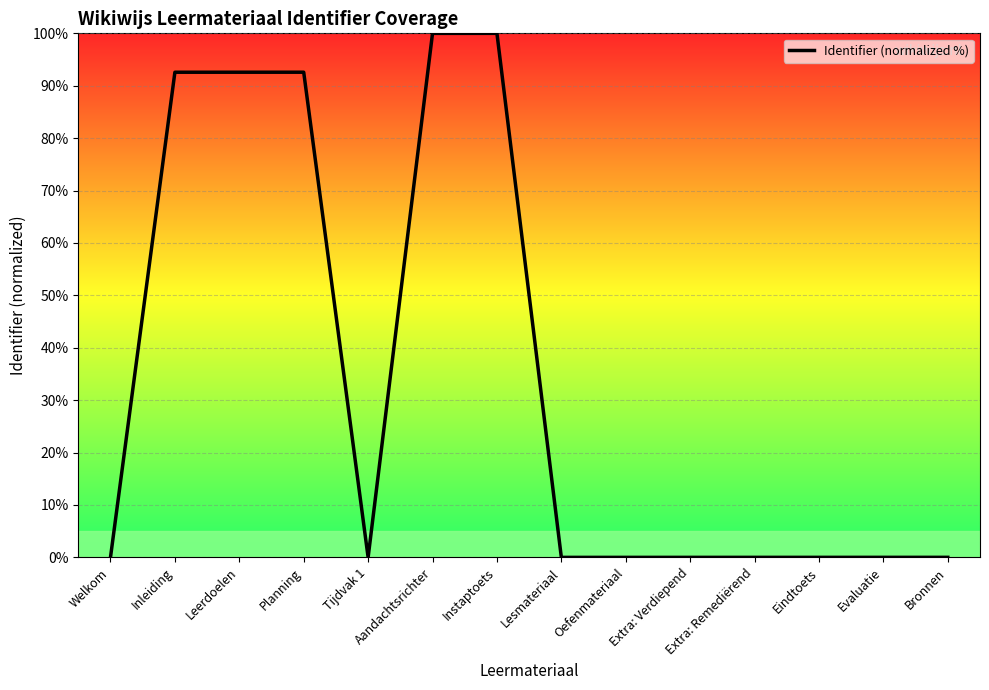

Where is the data nearest to the value 50?

Inleiding